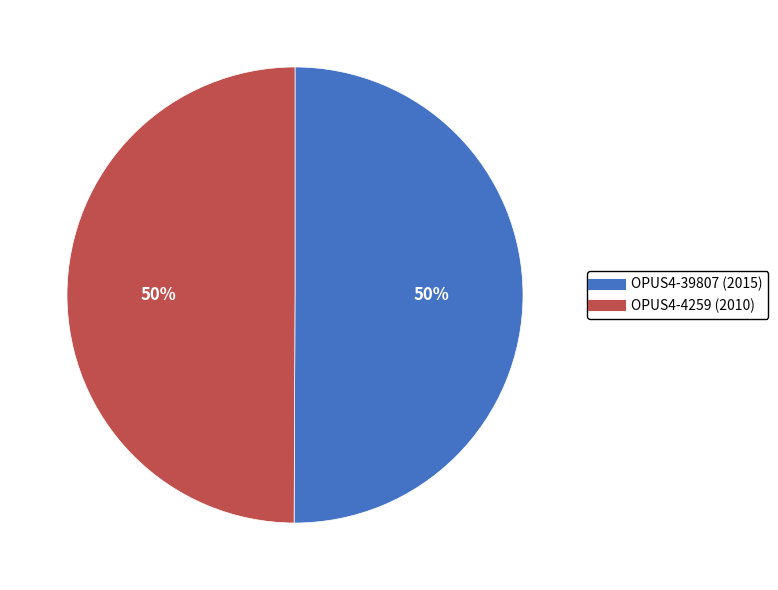

What percentage is the OPUS4-4259 (2010) slice, to the nearest percent?

50%